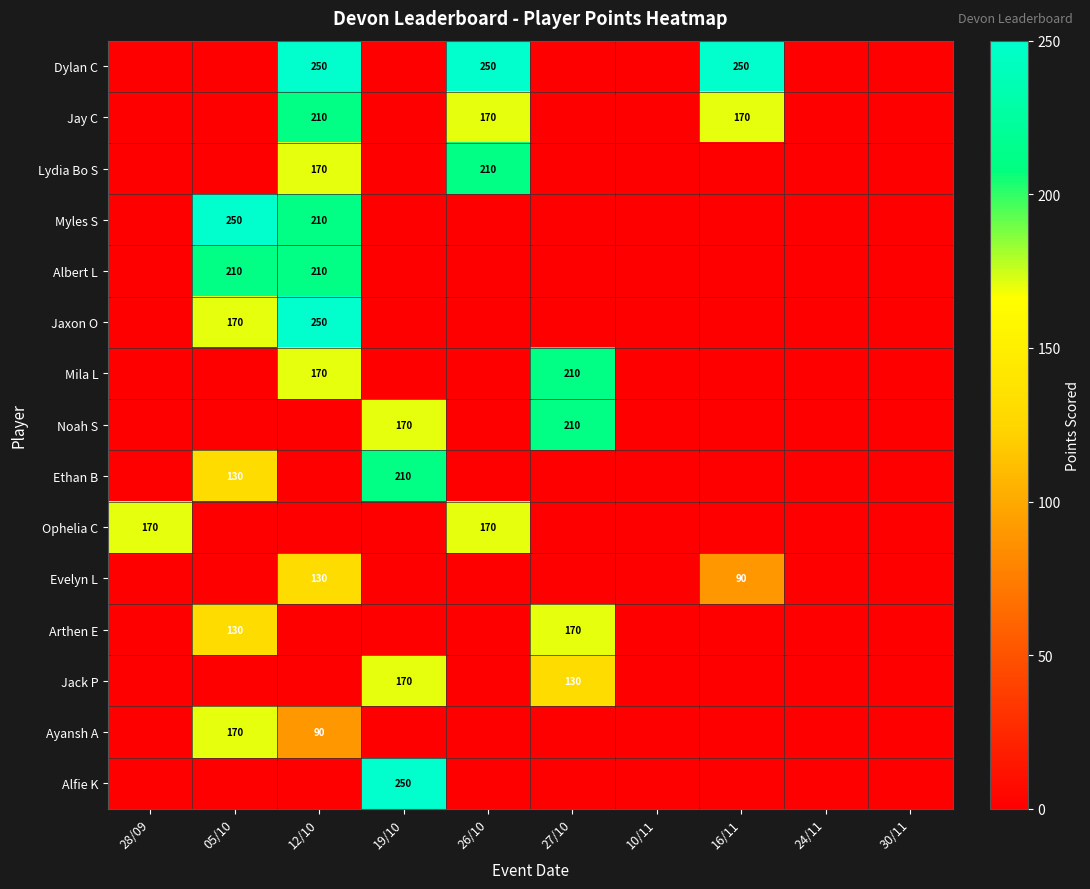

The Mila L series shows 210 at 27/10. True or false?

True